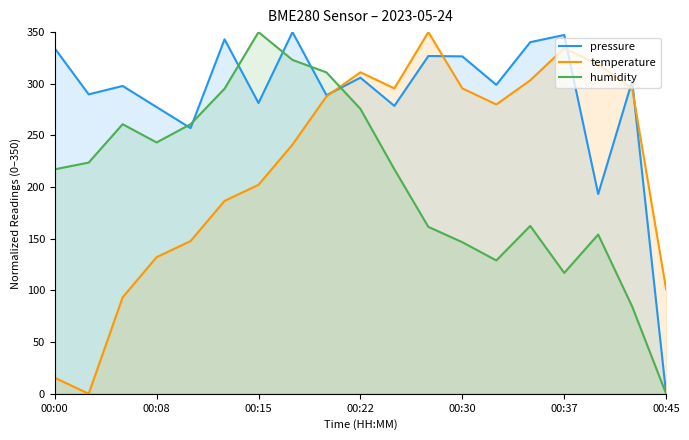

What is the spread (max minus min) of values at 00:22?

35.4